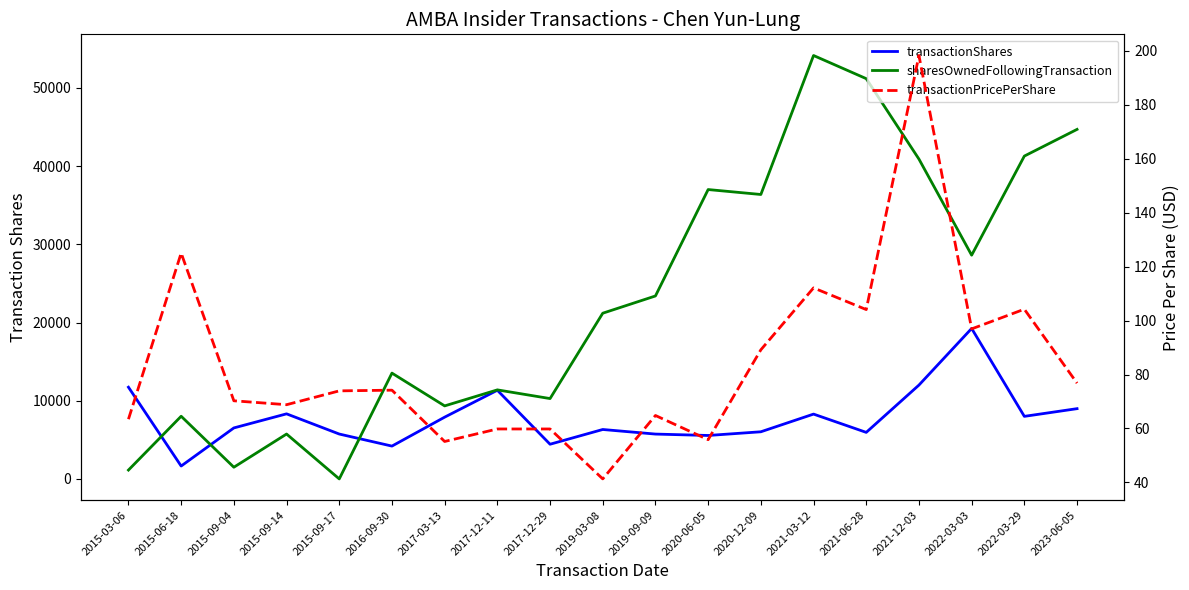

How many times do transactionPricePerShare and sharesOwnedFollowingTransaction cross each other?

2